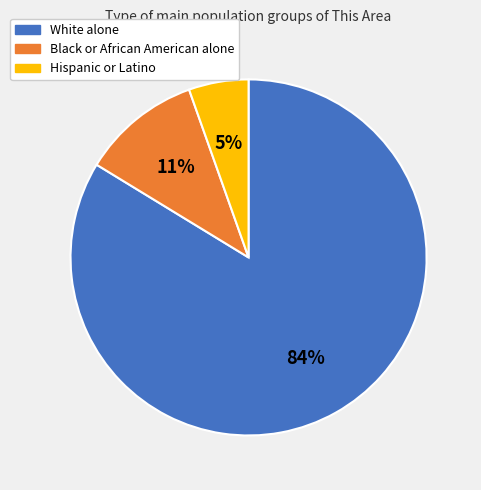

How many segments does this pie chart have?

3